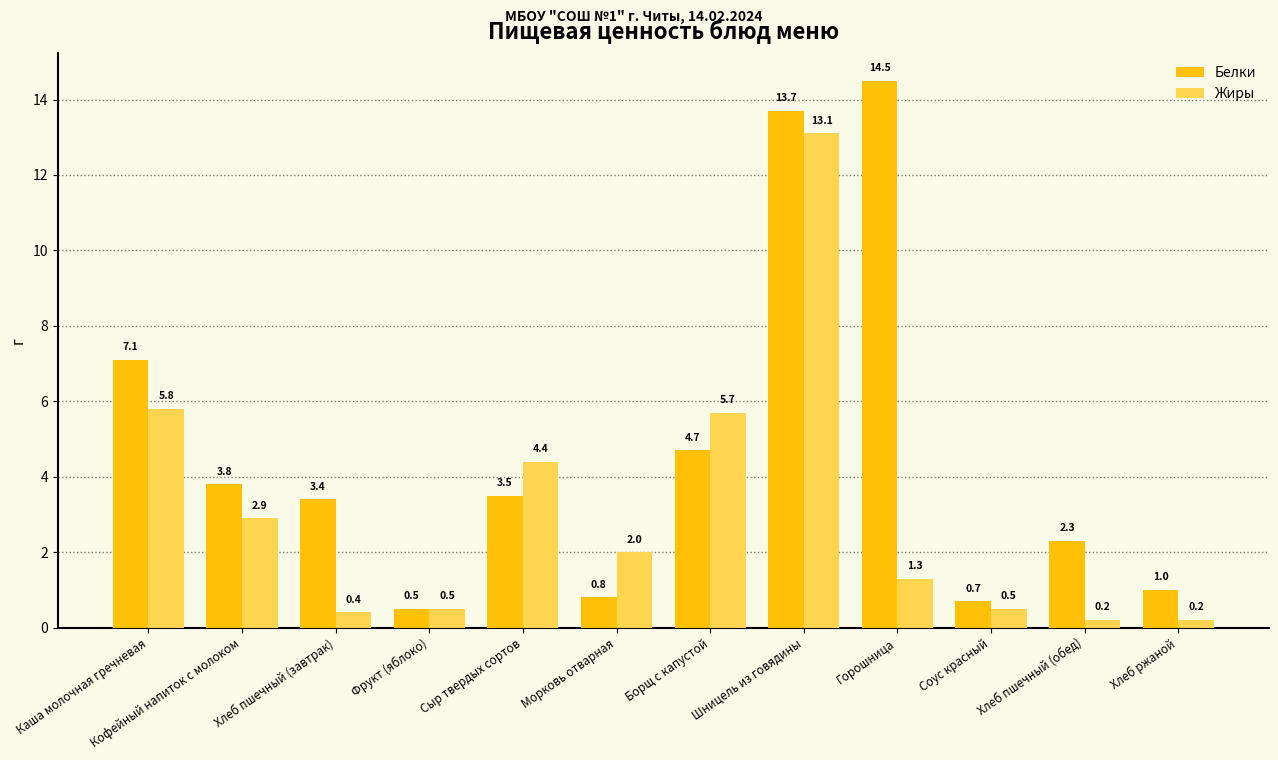

What is the minimum value shown in the chart?

0.2